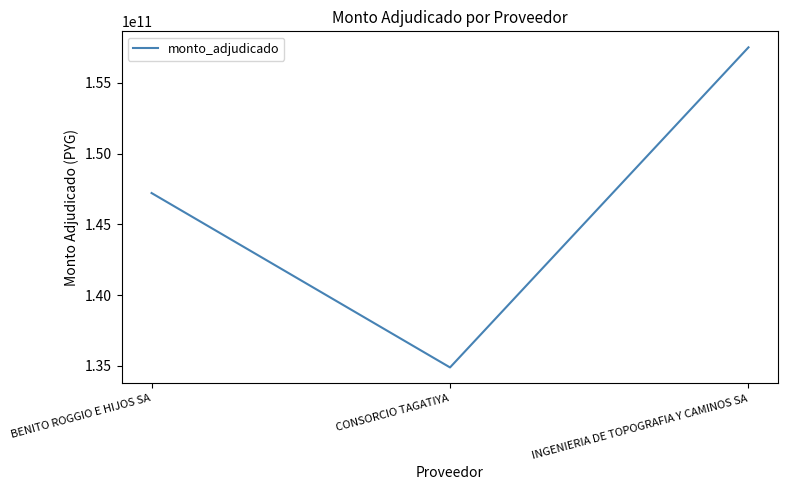

What is the difference between the maximum and minimum values?

22610418584